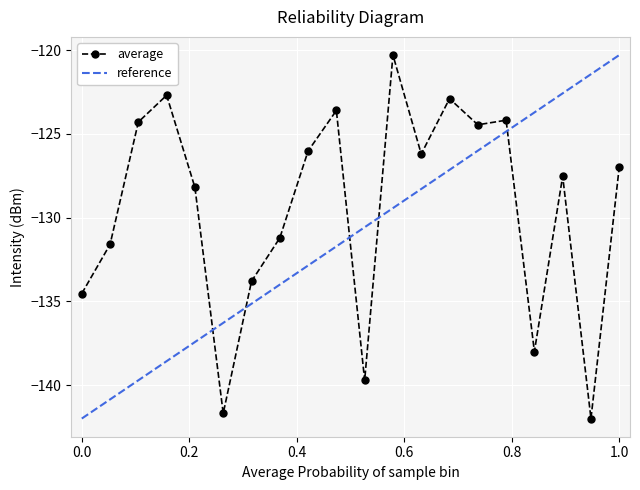

What is the minimum value for average?

-142.0